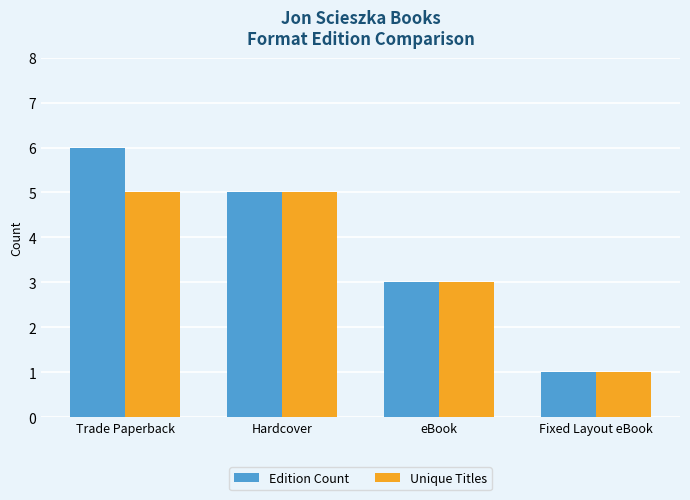

At how many categories does at least one series exceed 4?

2